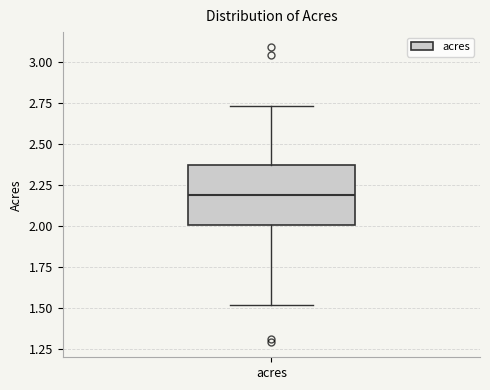

Where does the median line of the box for acres sit on the y-axis? The values are not printed on the chart, so give them approximately, as read against the axis.

2.20